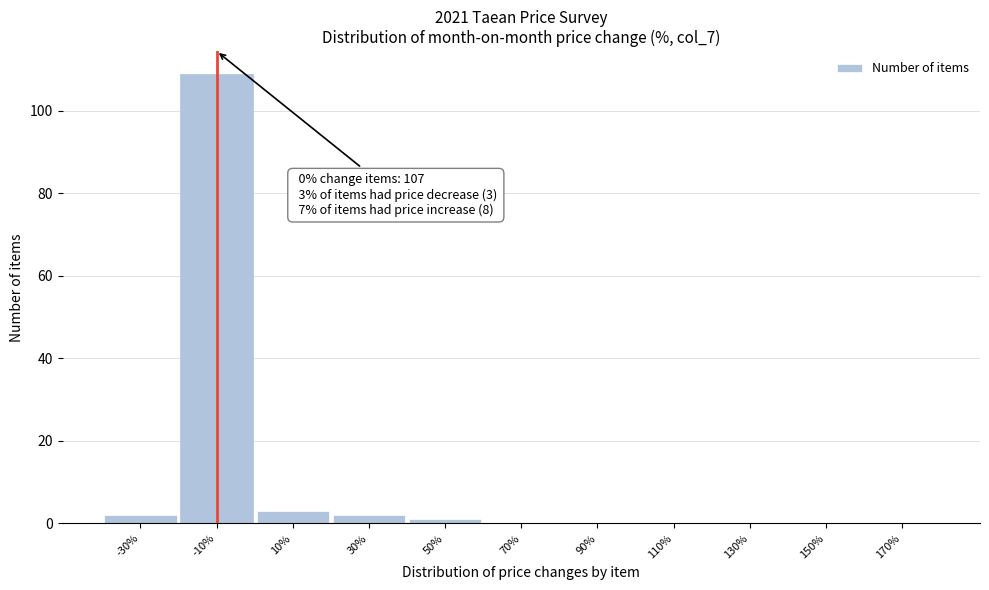

Reading right to left, transcribe all the data shown in this chart.

170%=0	150%=0	130%=0	110%=0	90%=0	70%=0	50%=1	30%=2	10%=3	-10%=109	-30%=2